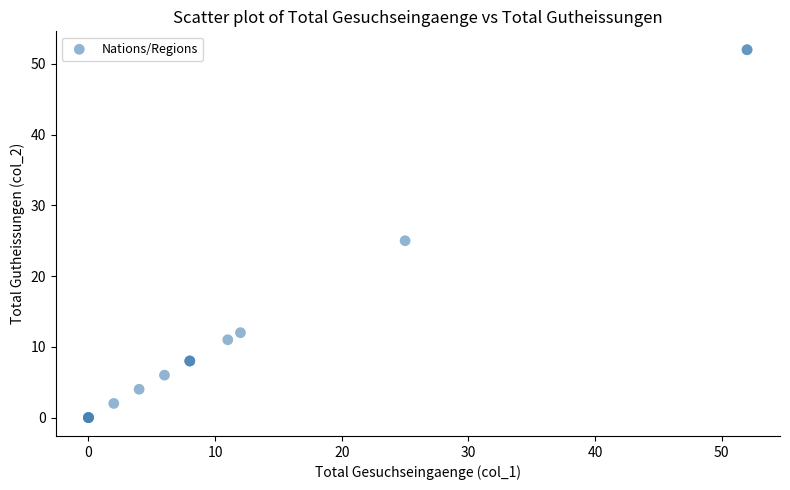

What Y value in the scatter plot is closest to 26?

25